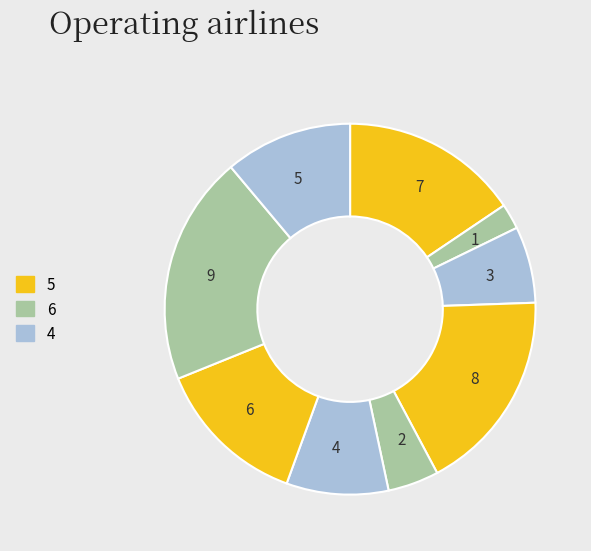

Do 2 and 8 together represent more than half of the pie?

No